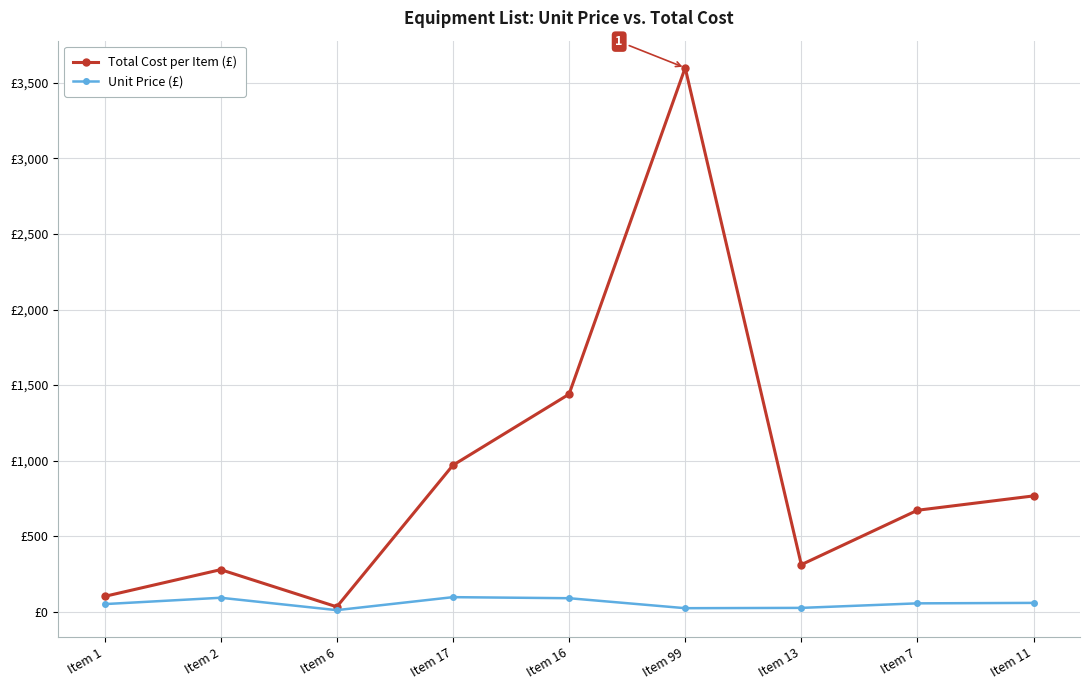

What position from the left is Item 7?

8